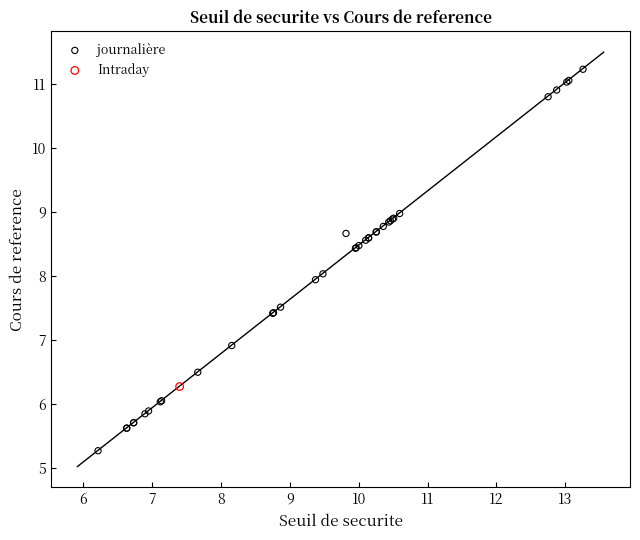

What are all the series names shown in the legend?

journalière, Intraday